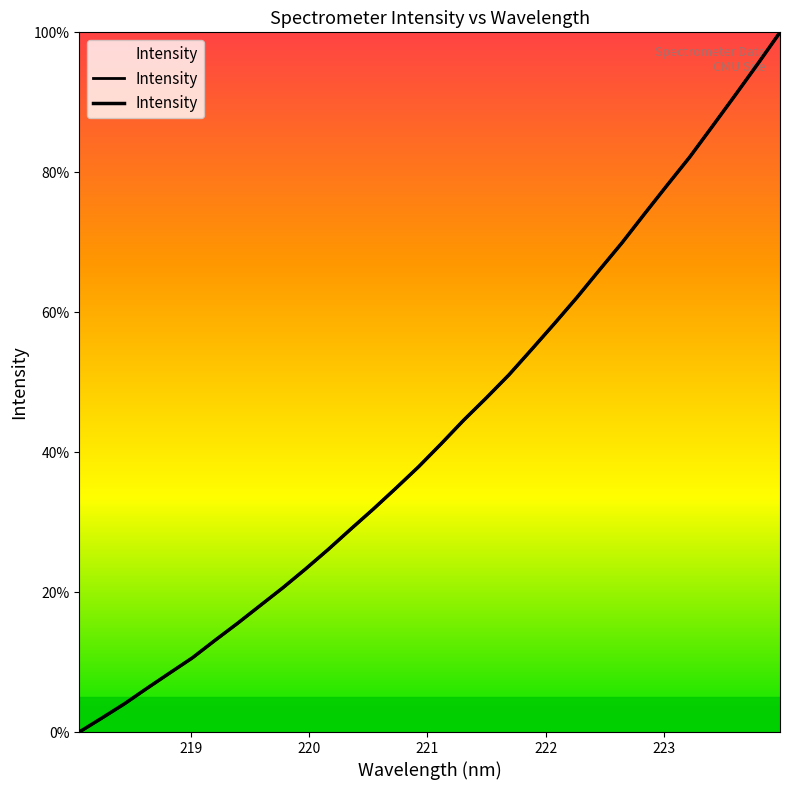

True or false: the data has more than 1 interior local peaks.

False